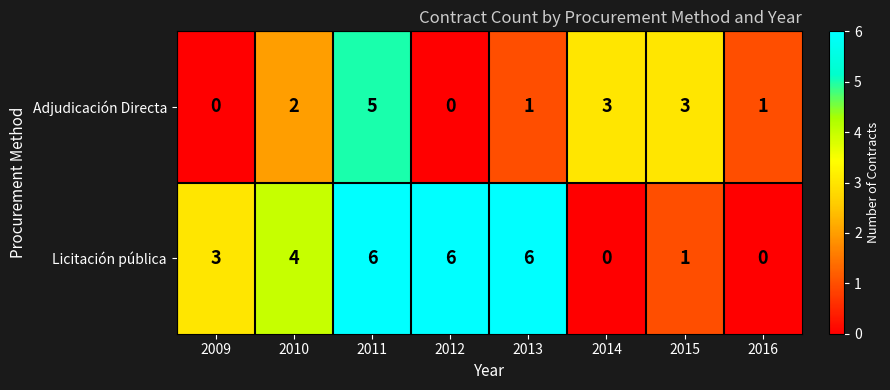

Reading left to right, list all the values displayed in this chart.

Adjudicación Directa: 0	2	5	0	1	3	3	1
Licitación pública: 3	4	6	6	6	0	1	0